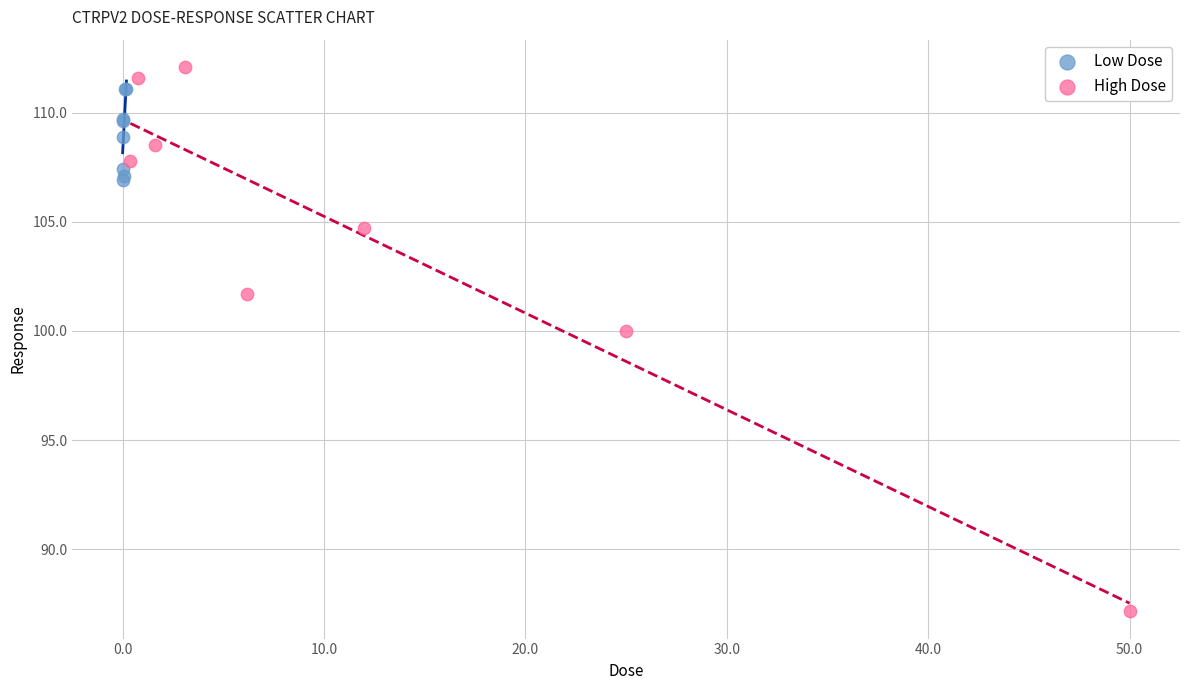

Which series contains the lowest Y value?

High Dose